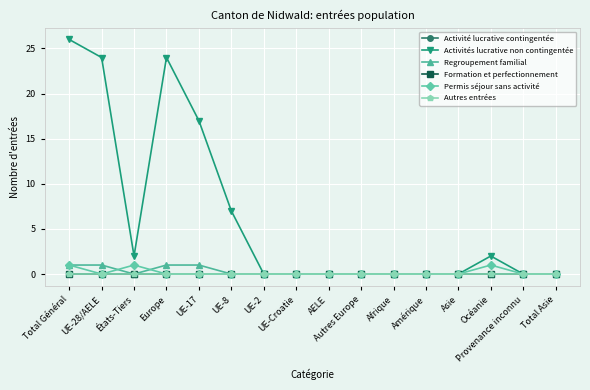

Reading right to left, transcribe all the data shown in this chart.

Activité lucrative contingentée: 0	0	0	0	0	0	0	0	0	0	0	0	0	0	0	0
Activités lucrative non contingentée: 0	0	2	0	0	0	0	0	0	0	7	17	24	2	24	26
Regroupement familial: 0	0	0	0	0	0	0	0	0	0	0	1	1	0	1	1
Formation et perfectionnement: 0	0	0	0	0	0	0	0	0	0	0	0	0	0	0	0
Permis séjour sans activité: 0	0	1	0	0	0	0	0	0	0	0	0	0	1	0	1
Autres entrées: 0	0	0	0	0	0	0	0	0	0	0	0	0	0	0	0